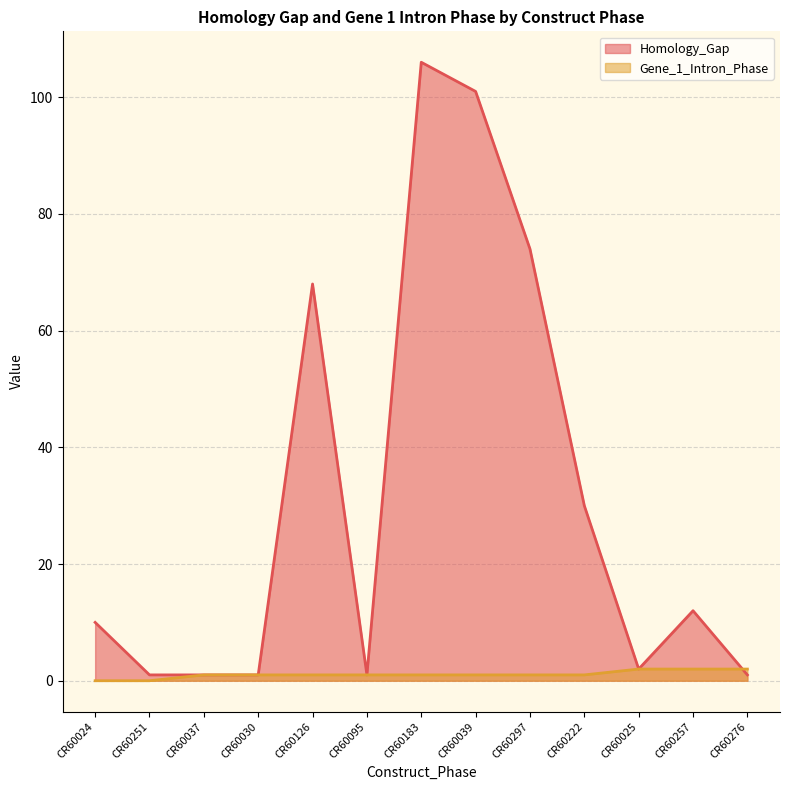

True or false: Homology_Gap has a value of 68 at CR60126.

True